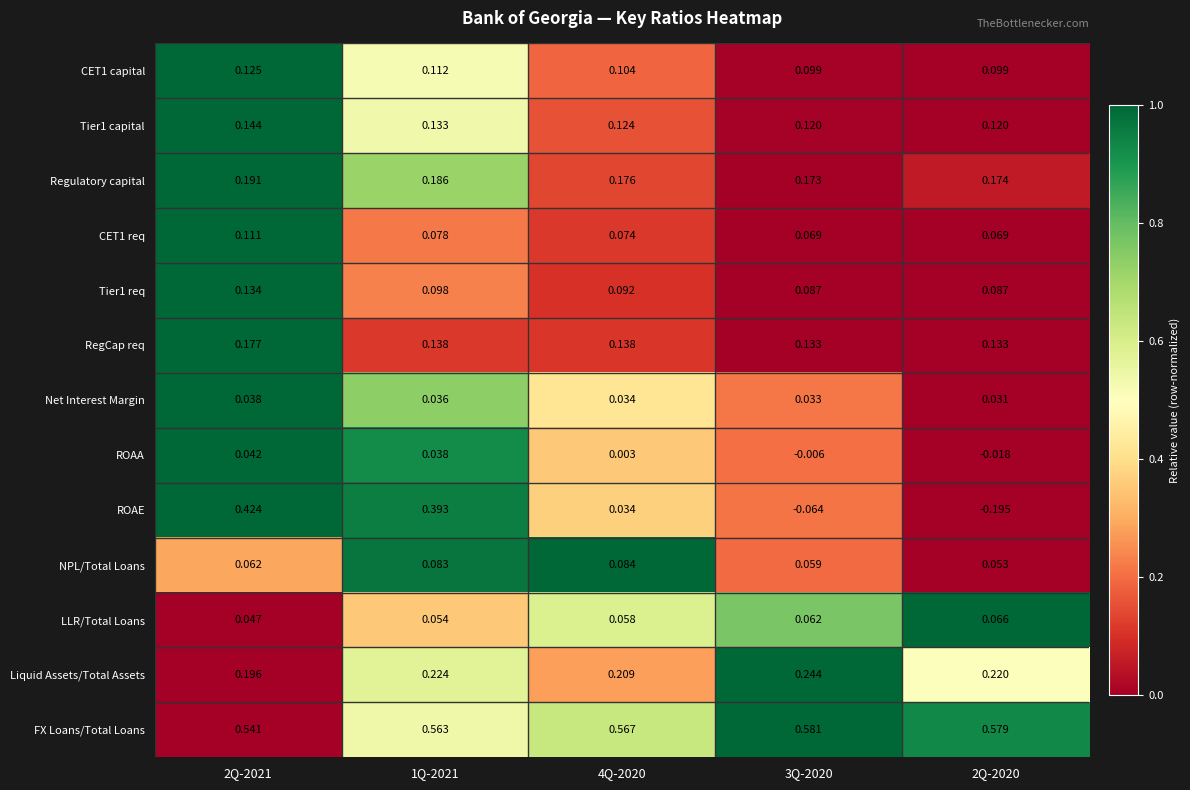

Which series has the largest total across all categories?

FX Loans/Total Loans